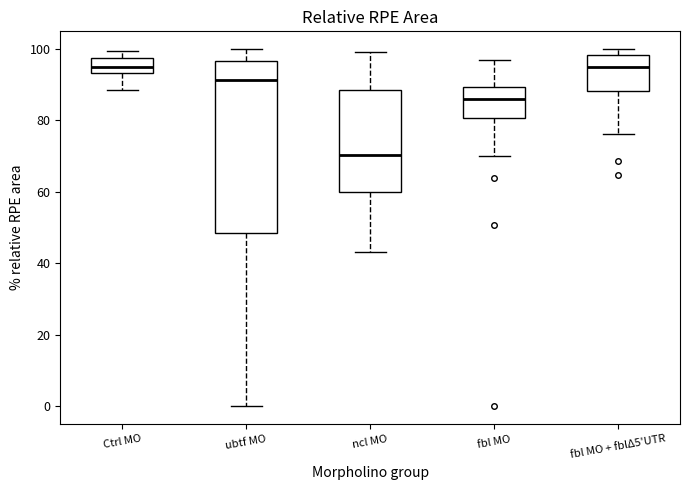

Which box has the lowest median line?

ncl MO